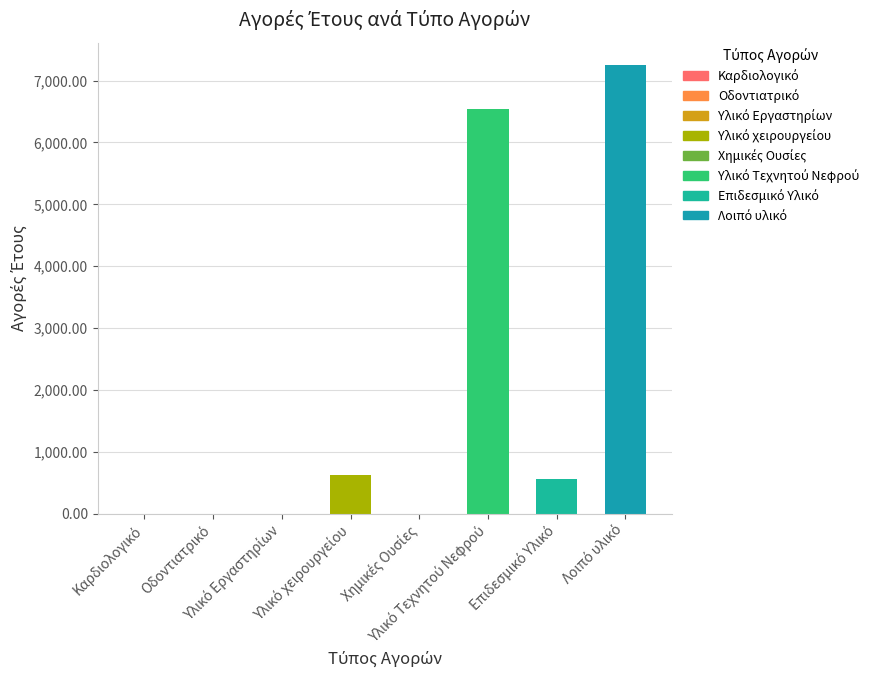

Reading left to right, list all the values displayed in this chart.

0.0	0.0	0.0	625.9	0.0	6535.4	553.7	7249.5